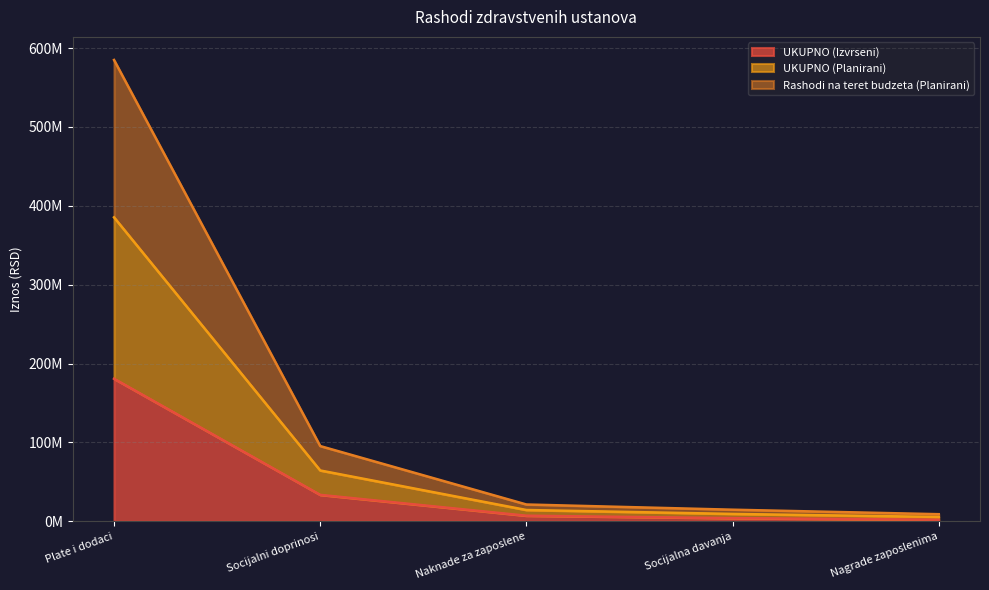

List the series in order of their overall mean, highest first.

UKUPNO (Planirani), Rashodi na teret budzeta (Planirani), UKUPNO (Izvrseni)